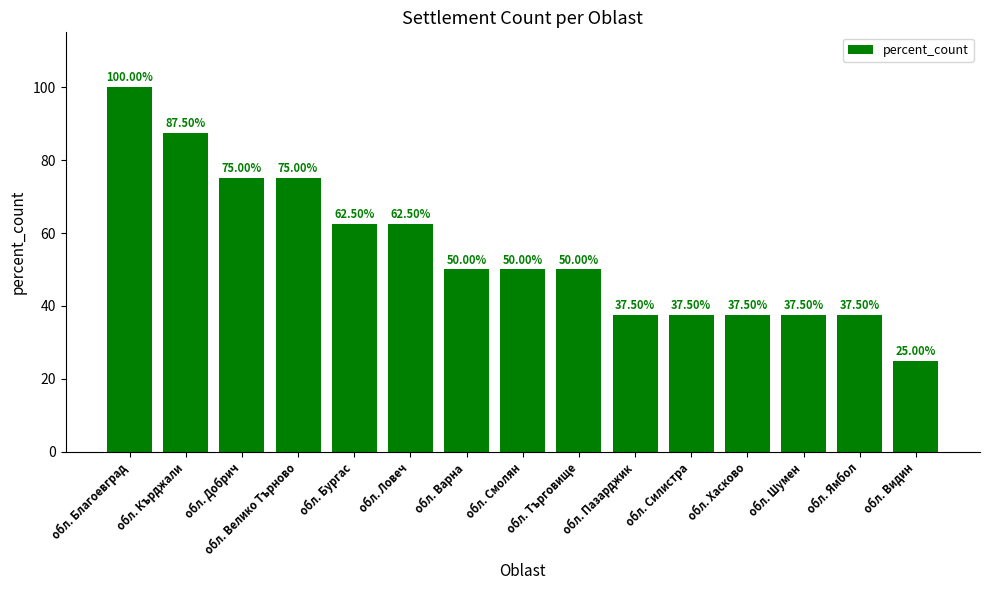

What is the ratio of the value at обл. Видин to the value at обл. Бургас?

0.4